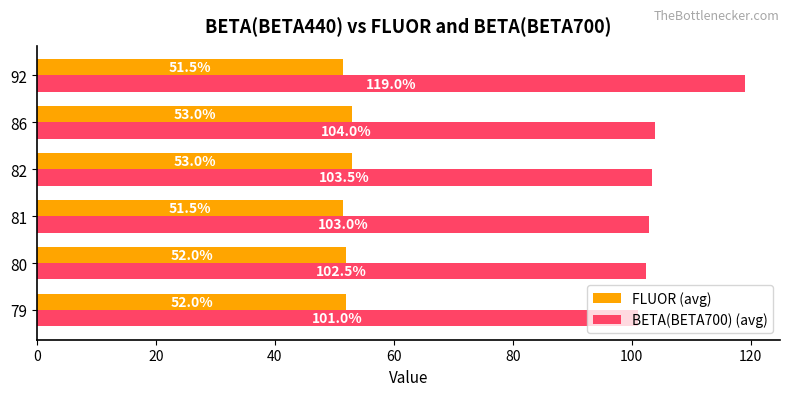

Rank the series by their average value, from lowest to highest.

FLUOR (avg), BETA(BETA700) (avg)